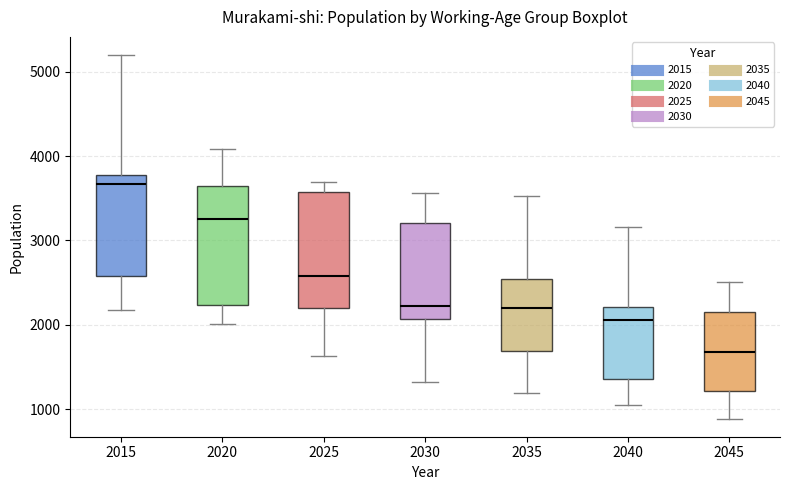

Where does the median line of the box at x = 2040 sit on the y-axis? The values are not printed on the chart, so give them approximately, as read against the axis.

2100